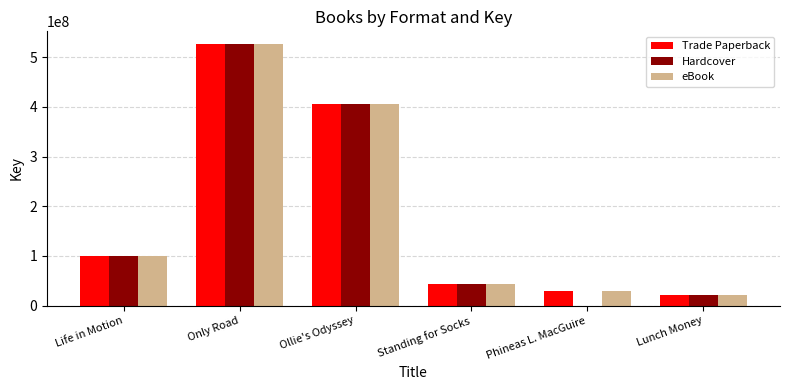

True or false: Hardcover has a value of 406330381 at Ollie's Odyssey.

True